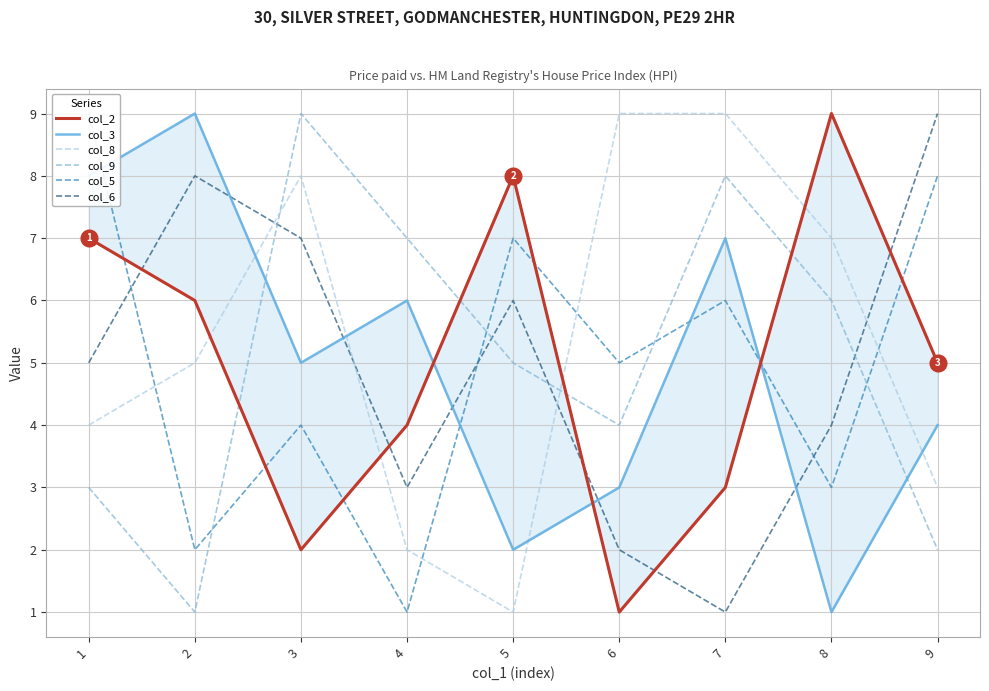

Which has a higher value, 3 or 4?

4